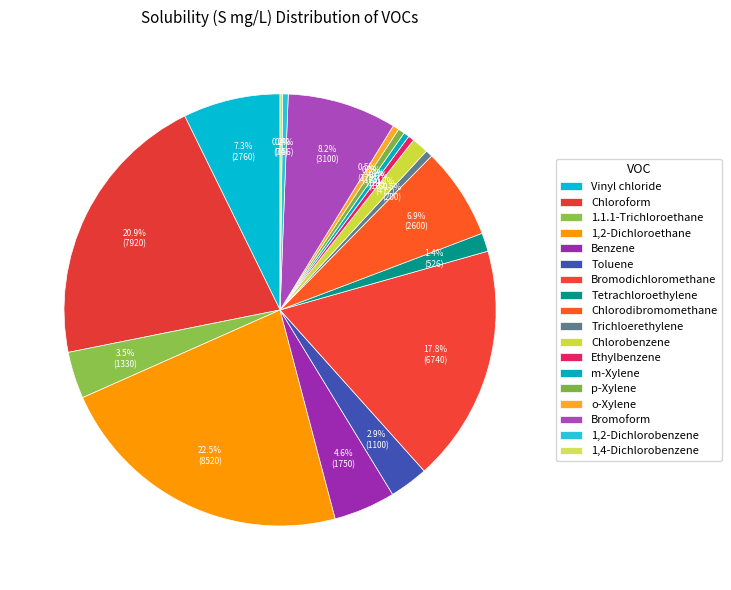

Which category has the biggest portion of the pie?

1,2-Dichloroethane